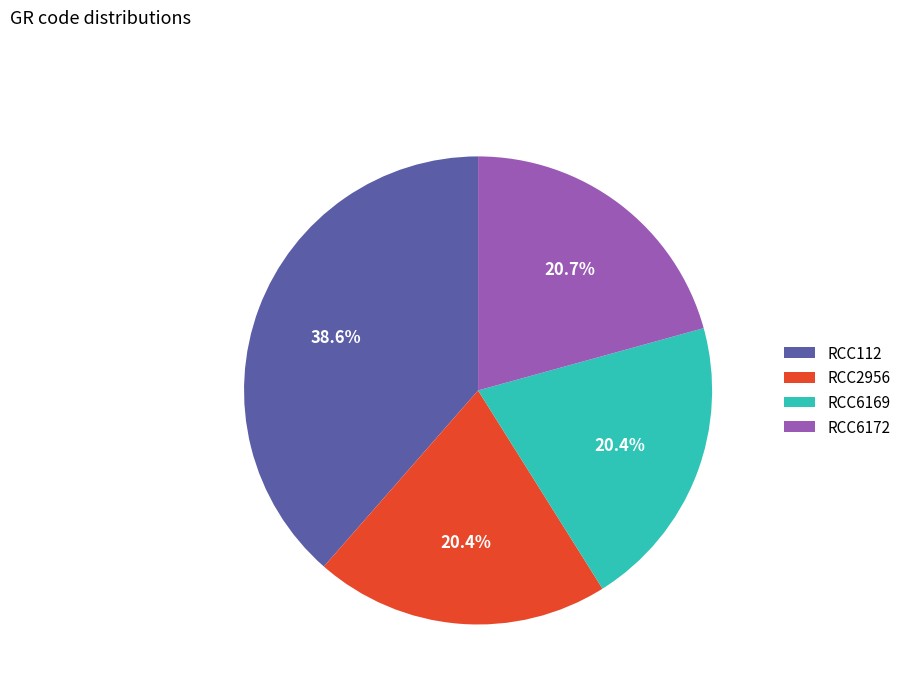

Is there a majority slice in this chart?

No